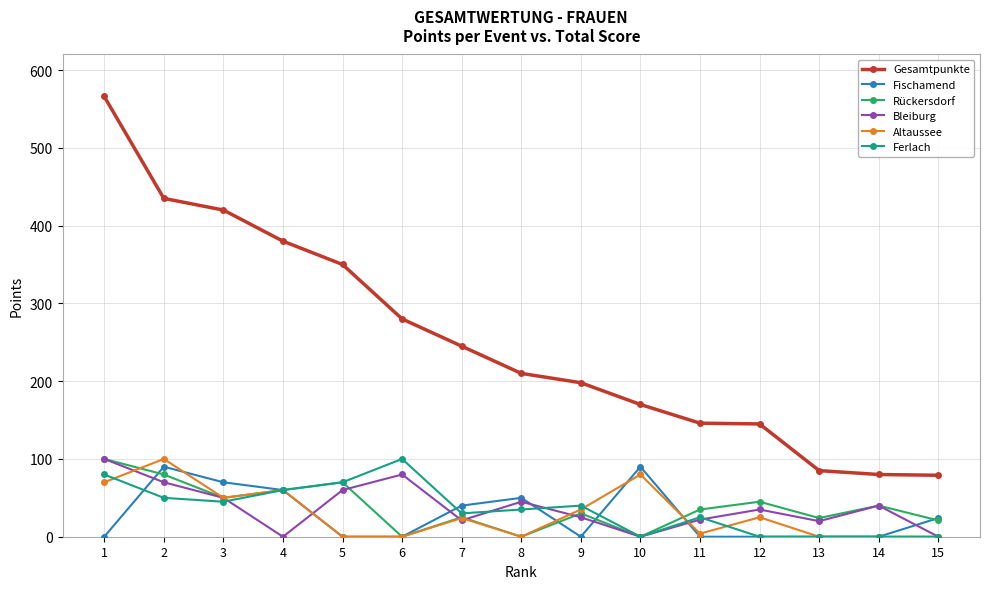

What is the approximate value of Gesamtpunkte at 4, to the nearest 5?

380